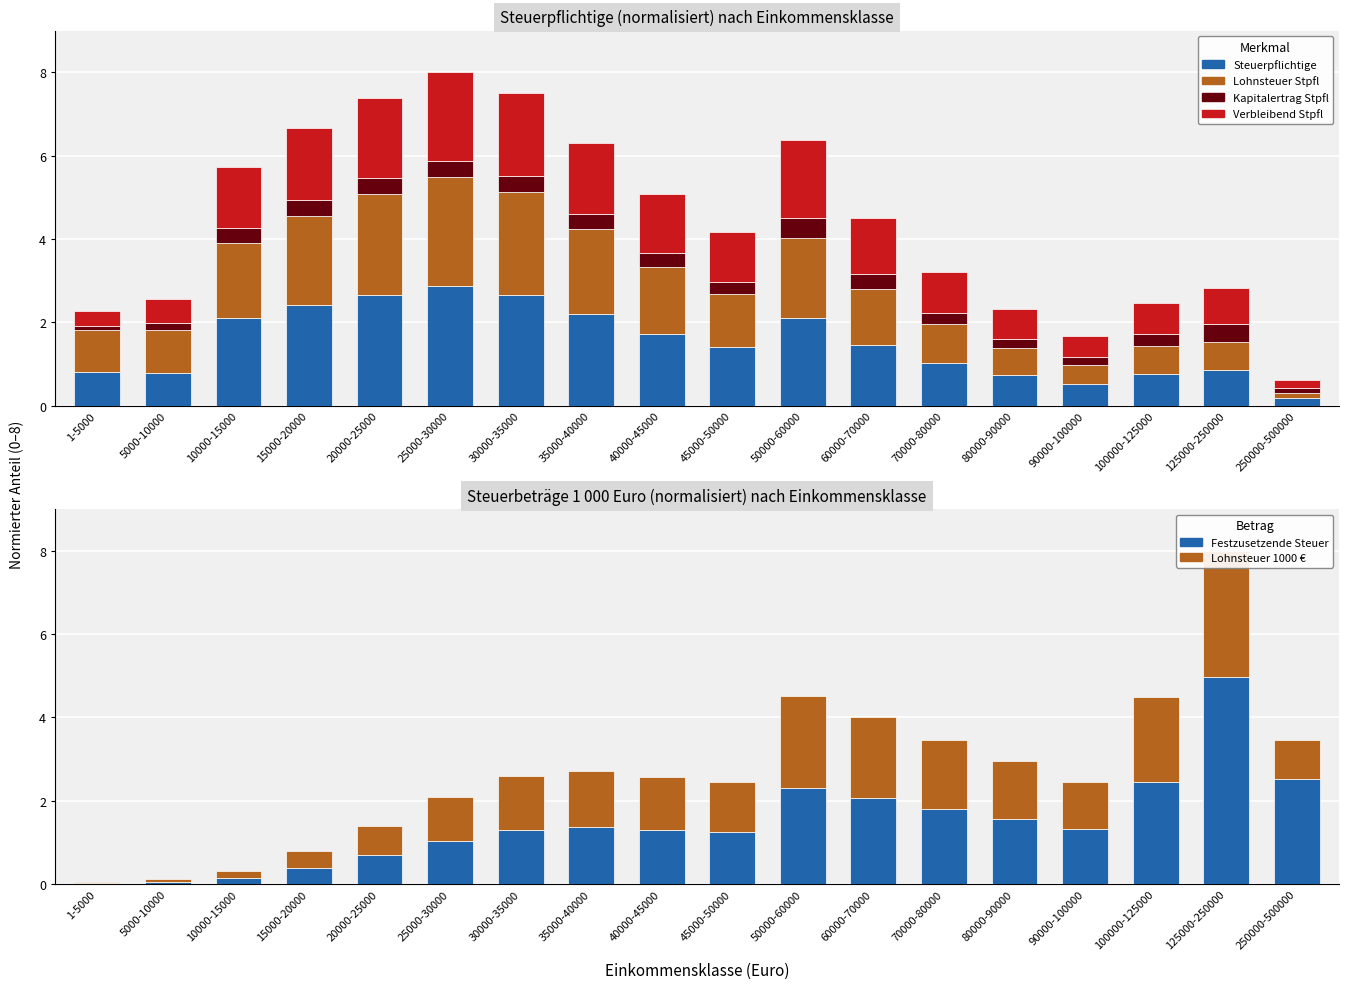

At which label is Festzusetzend 1000 Euro (col4) closest to 2?

60000-70000